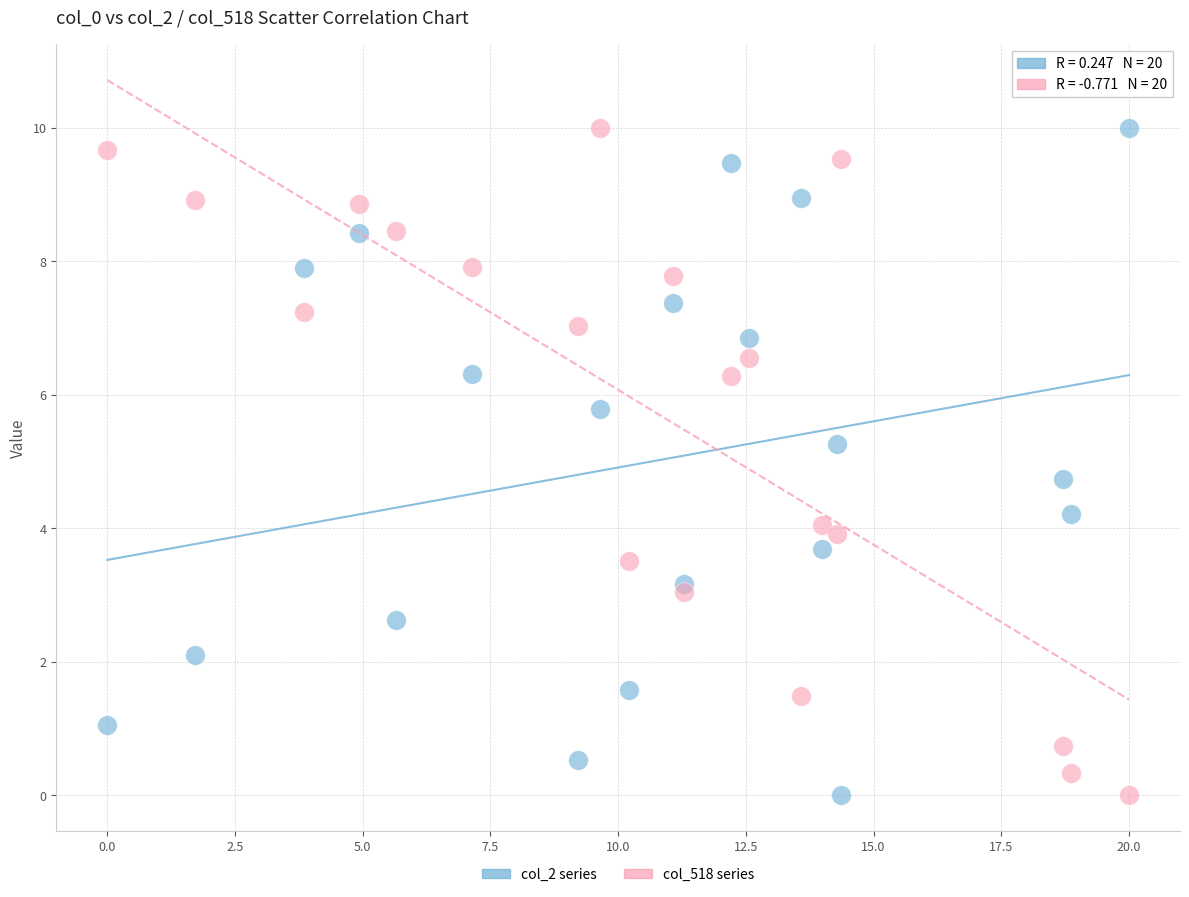

What is the X range (max minus min) for the scatter plot?

20.0